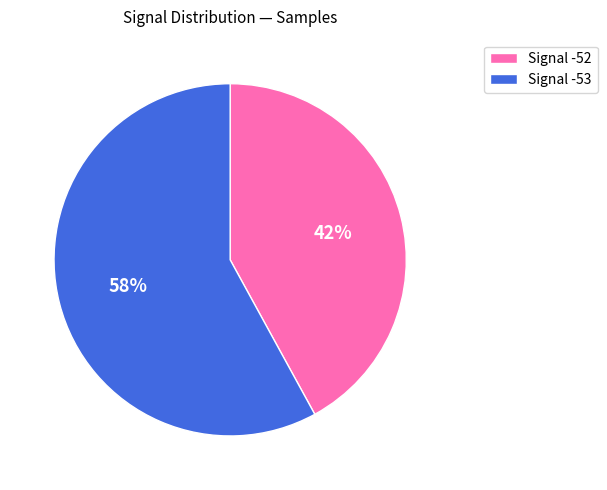

Is the sum of Signal -52 and Signal -53 greater than half?

Yes